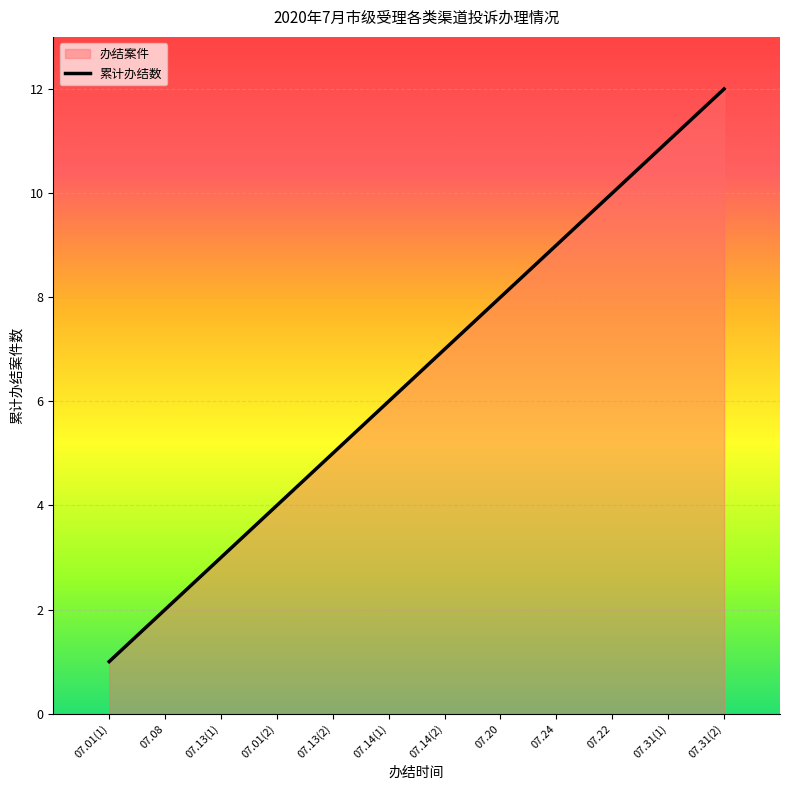

Count the number of categories in the chart.

12